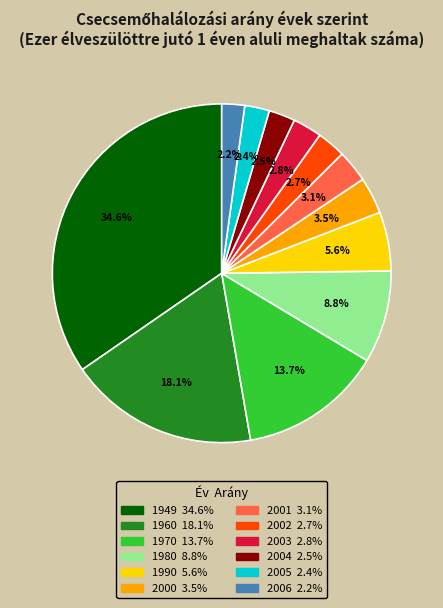

How many slices are in this pie chart?

12